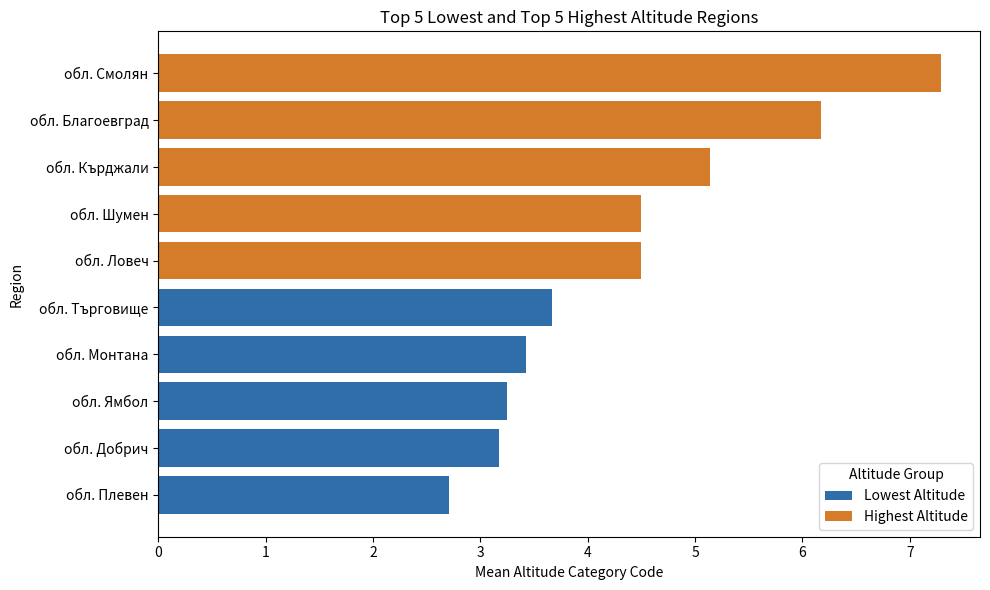

How many values in the Lowest Altitude series exceed 3?

4